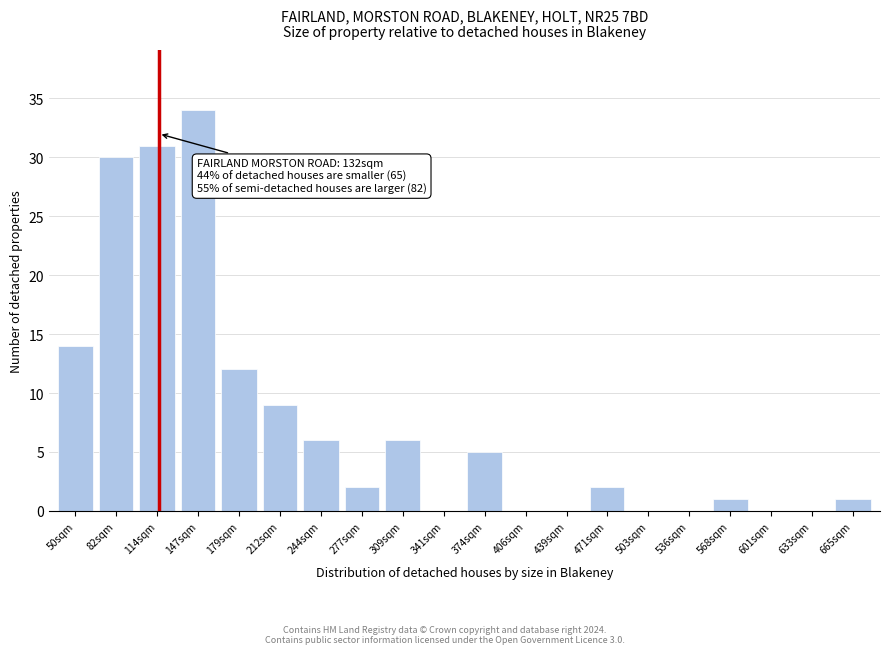

Reading left to right, extract all data points from this chart.

50sqm=14	82sqm=30	114sqm=31	147sqm=34	179sqm=12	212sqm=9	244sqm=6	277sqm=2	309sqm=6	341sqm=0	374sqm=5	406sqm=0	439sqm=0	471sqm=2	503sqm=0	536sqm=0	568sqm=1	601sqm=0	633sqm=0	665sqm=1